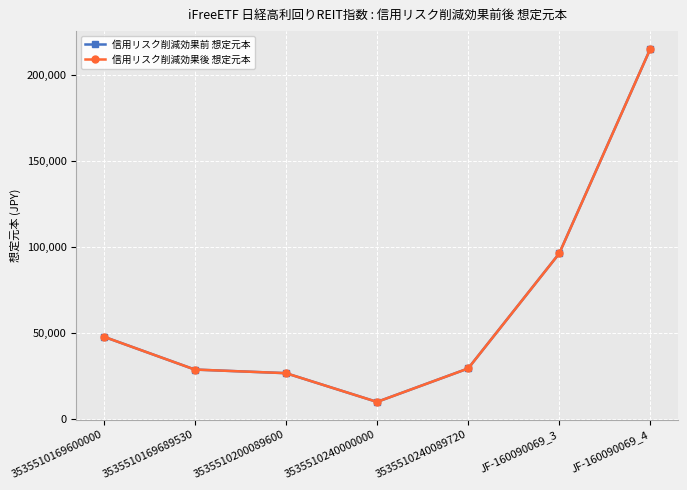

Which series has the widest spread of values?

信用リスク削減効果前 想定元本